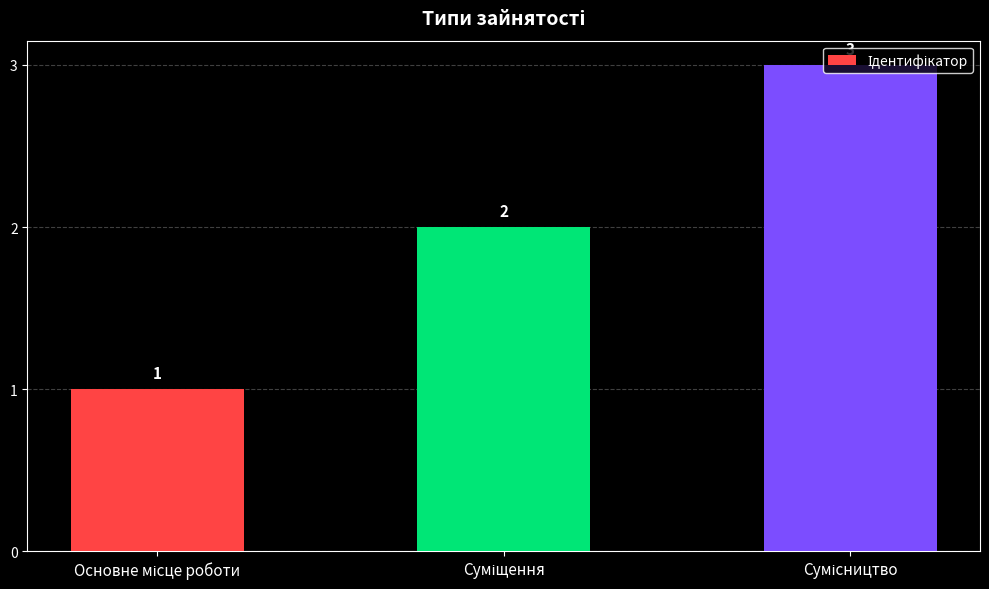

What is the value of the 3rd bar from the left?

3